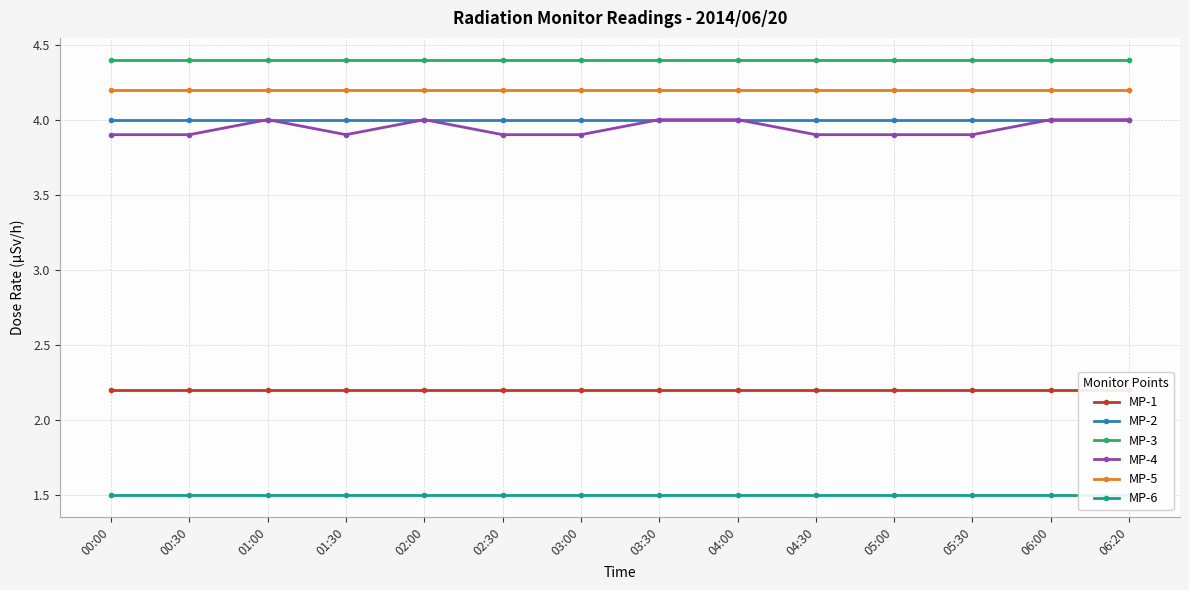

What is the sum of all MP-3 values?

61.6